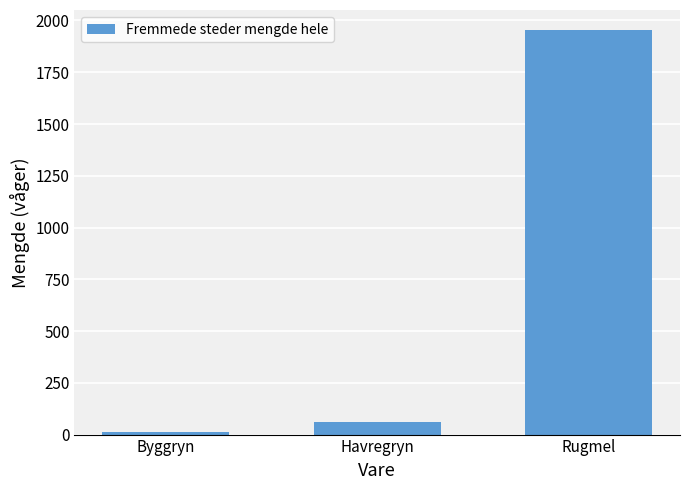

Reading right to left, extract all data points from this chart.

1953	60	12